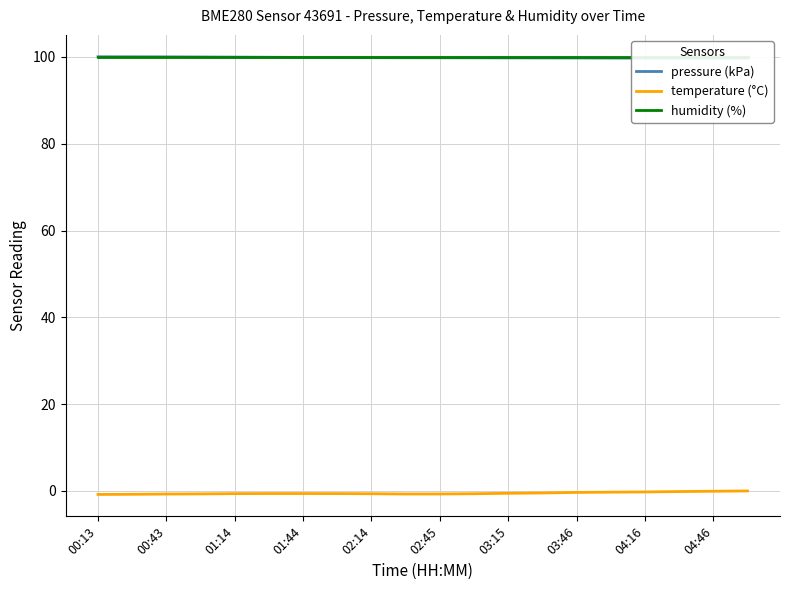

True or false: temperature (°C) has a value of -0.6 at 01:44.

True